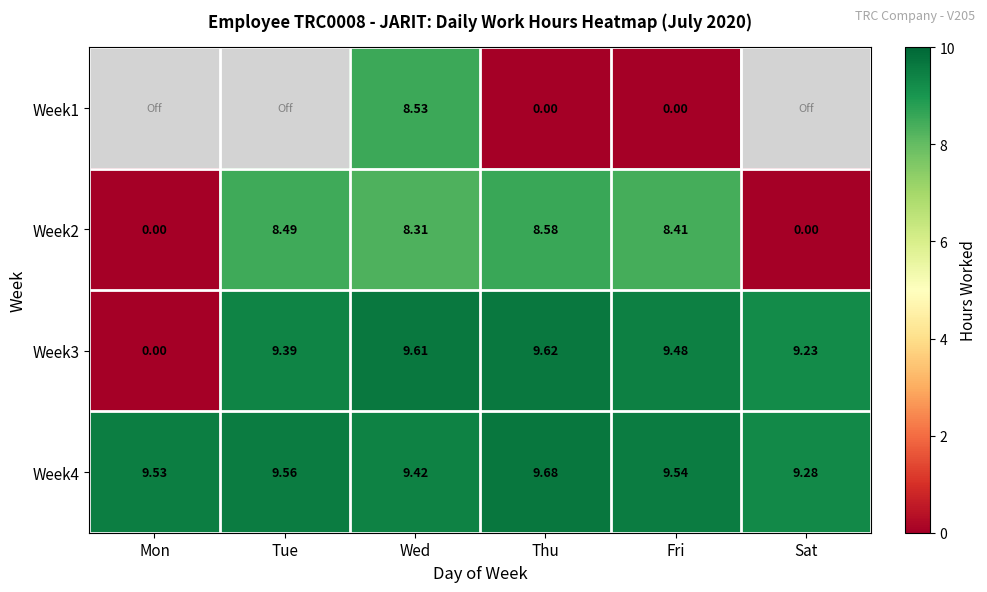

What is the sum of all Week3 values?

47.3